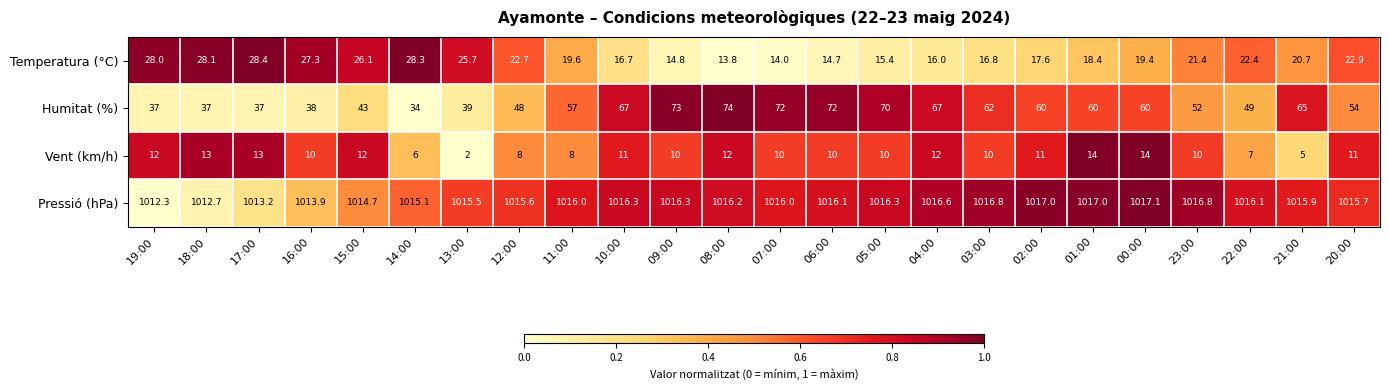

What is the maximum value shown in the chart?

1017.1